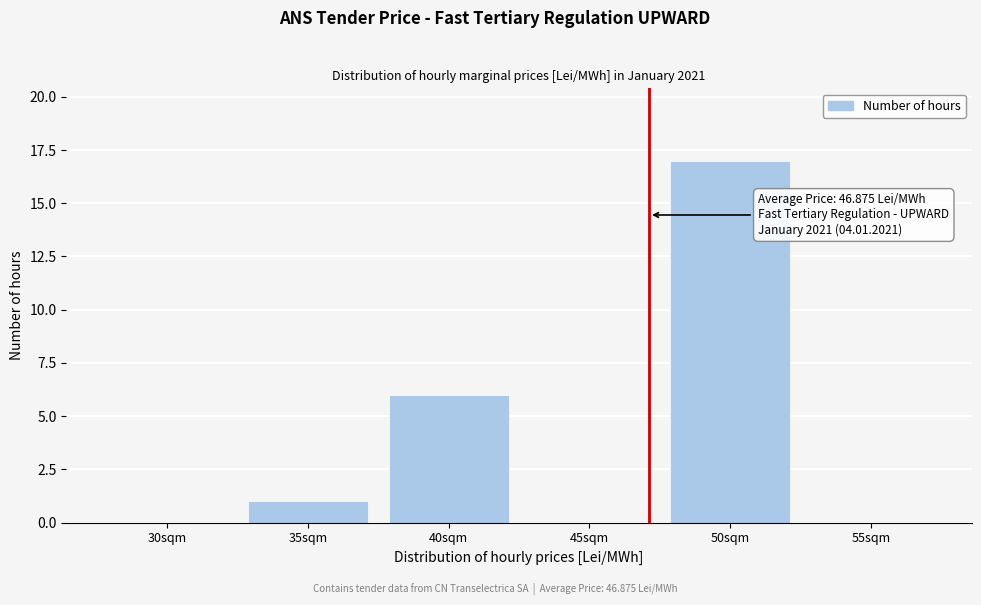

Reading left to right, transcribe all the data shown in this chart.

30sqm=0	35sqm=1	40sqm=6	45sqm=0	50sqm=17	55sqm=0